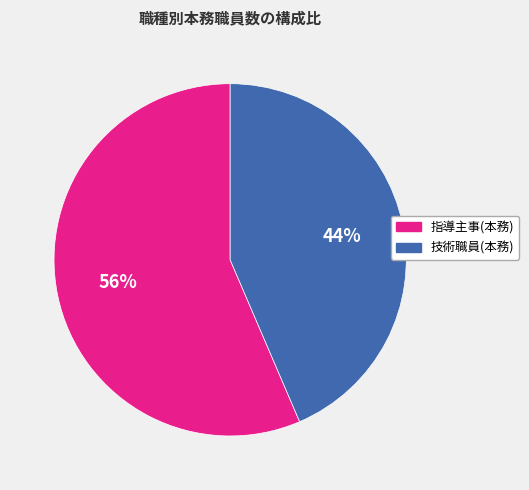

To the nearest percent, what is the combined percentage of 技術職員(本務) and 指導主事(本務)?

100%